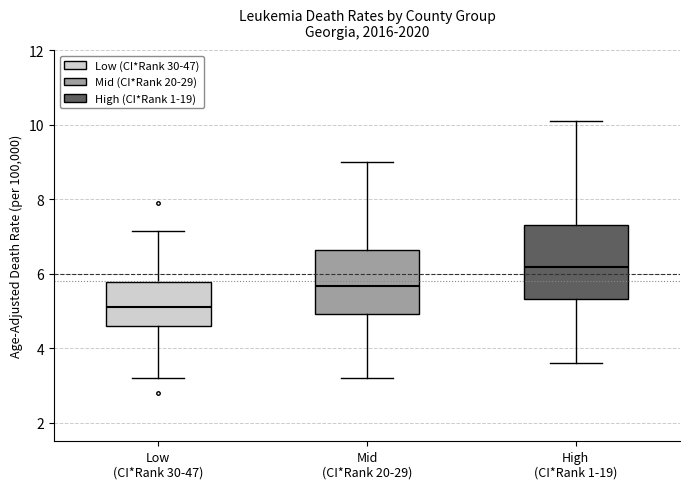

Where is the upper edge of the box for High (CI*Rank 1-19) on the y-axis? The values are not printed on the chart, so give them approximately, as read against the axis.

7.4